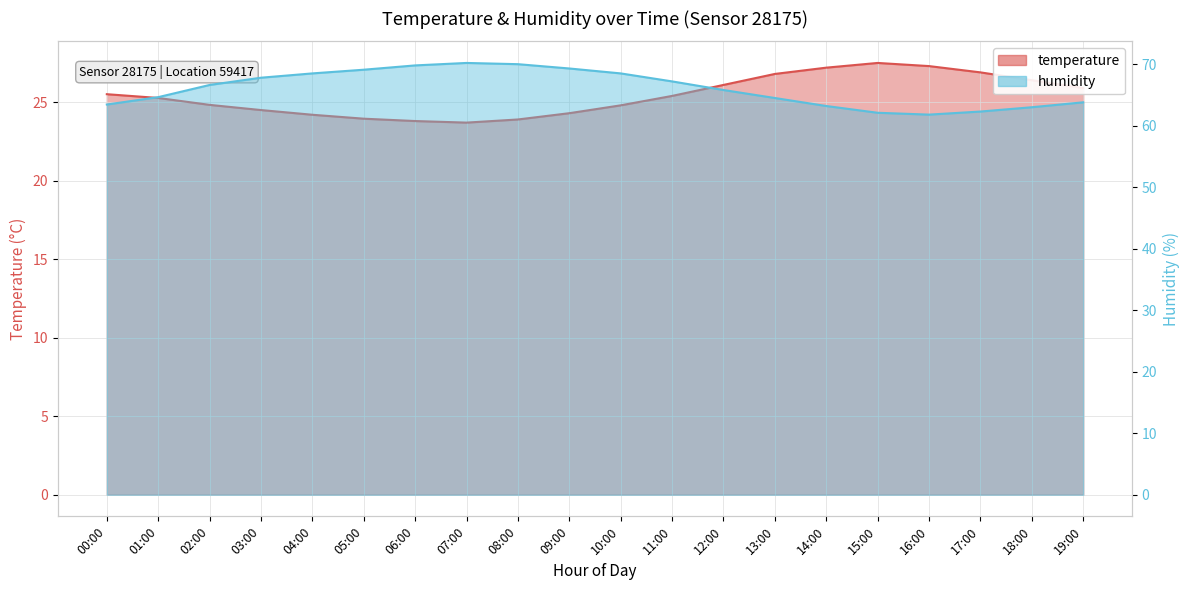

What is the maximum value shown in the chart?

70.2